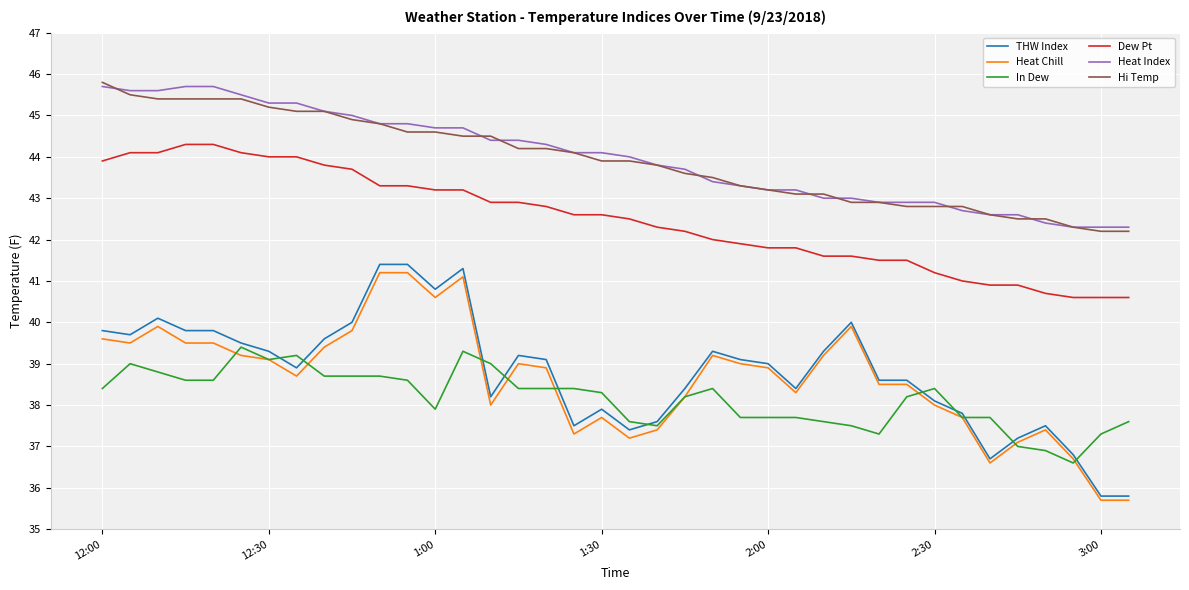

Which series has the widest spread of values?

THW Index